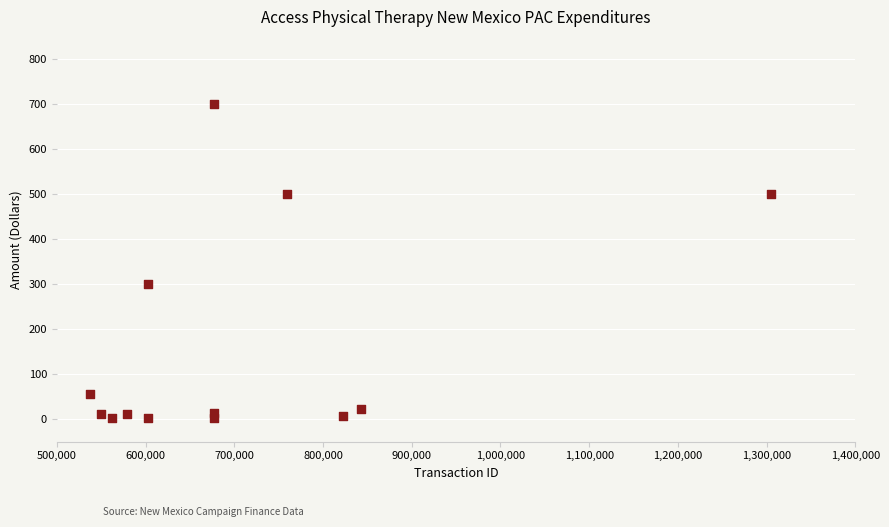

What is the range of X values (max minus min)?

767786.0